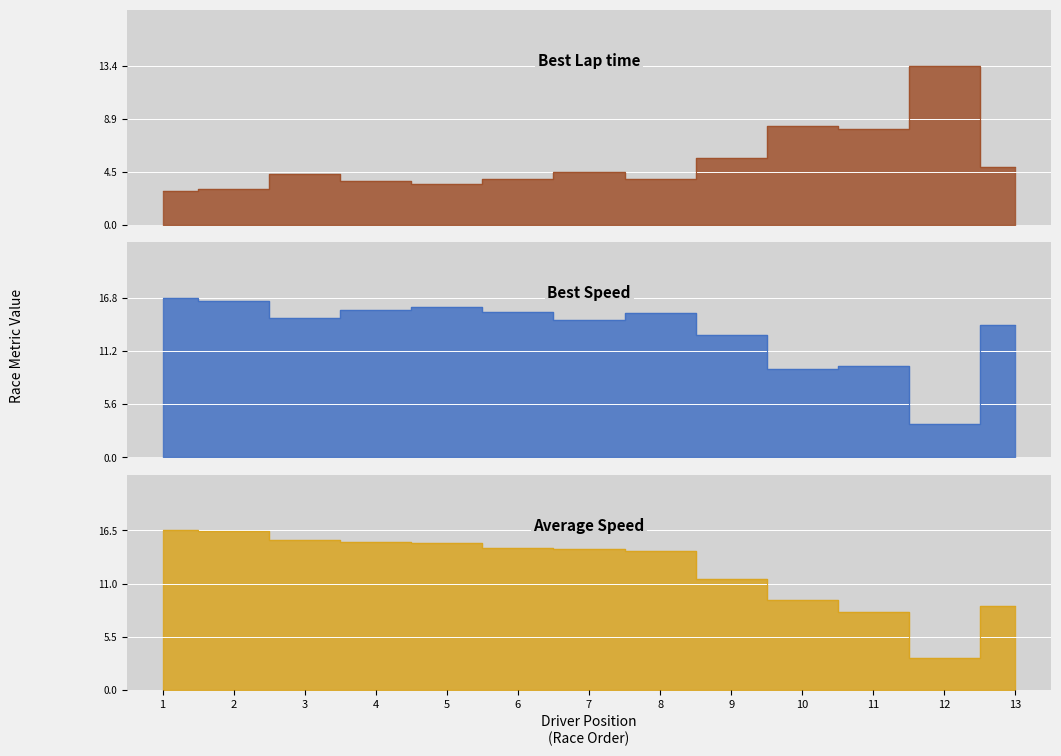

How many lines are shown in the chart?

3